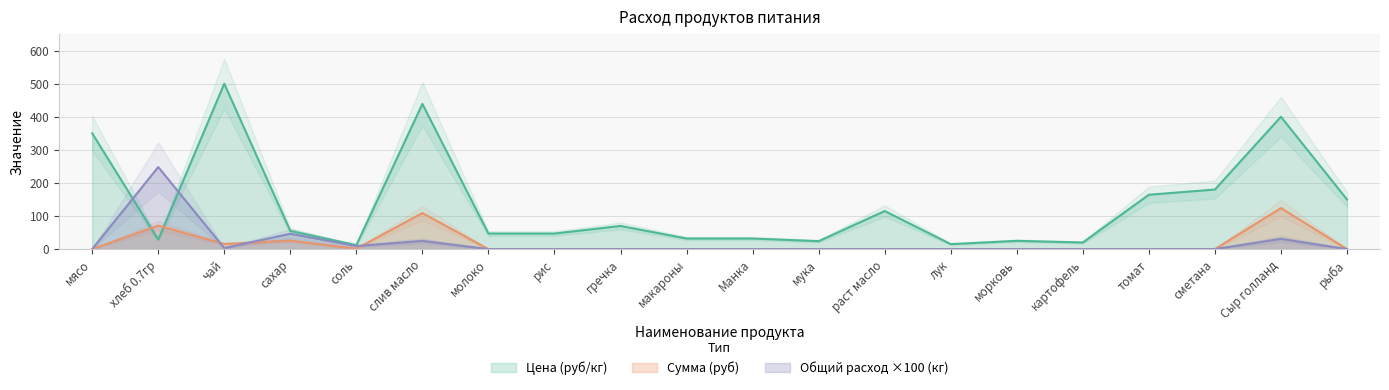

Which category has the highest value in the Общий расход (кг) series?

хлеб 0.7гр